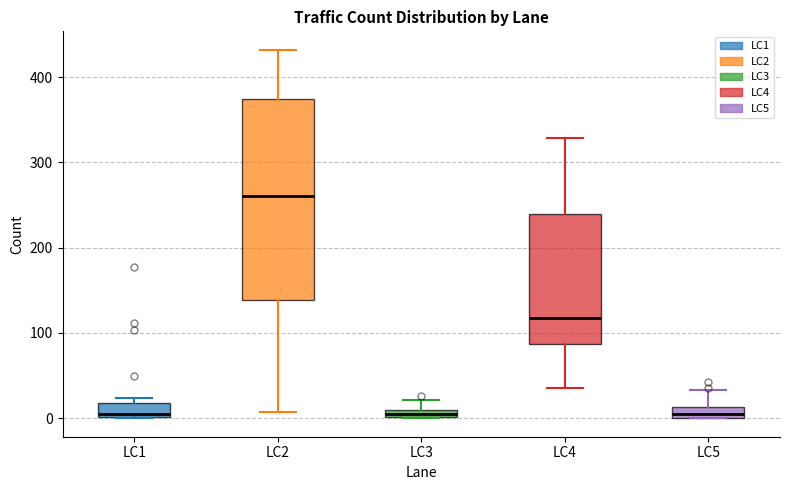

Which box is the tallest, from its lower edge to its upper edge?

LC2